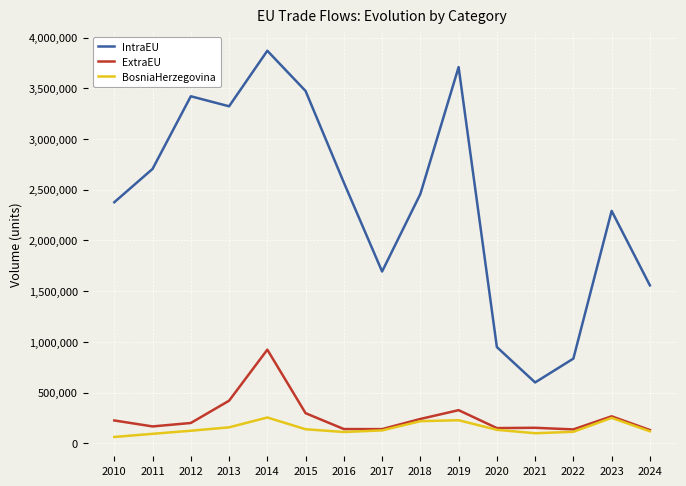

At which category is the sum across all series the highest?

2014